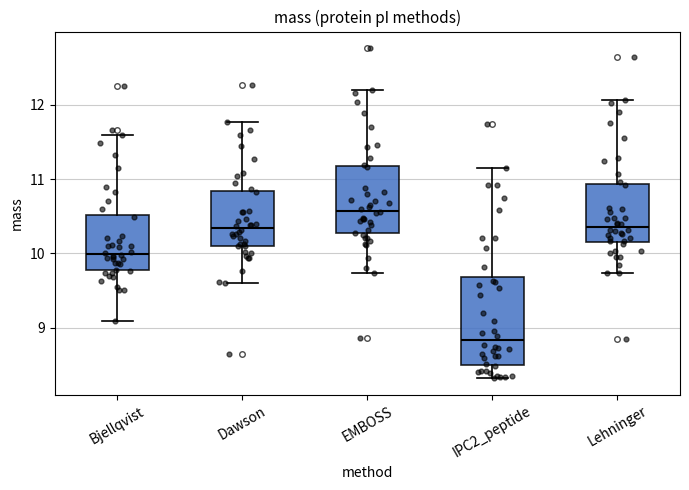

Comparing the boxes themselves (not the whiskers), which one is the tallest?

IPC2_peptide